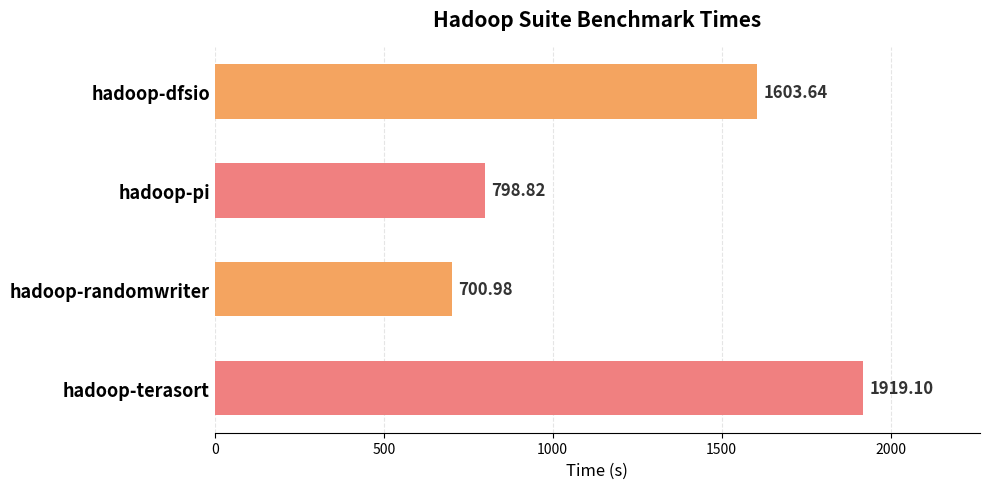

Which category has the highest value across all series?

hadoop-terasort